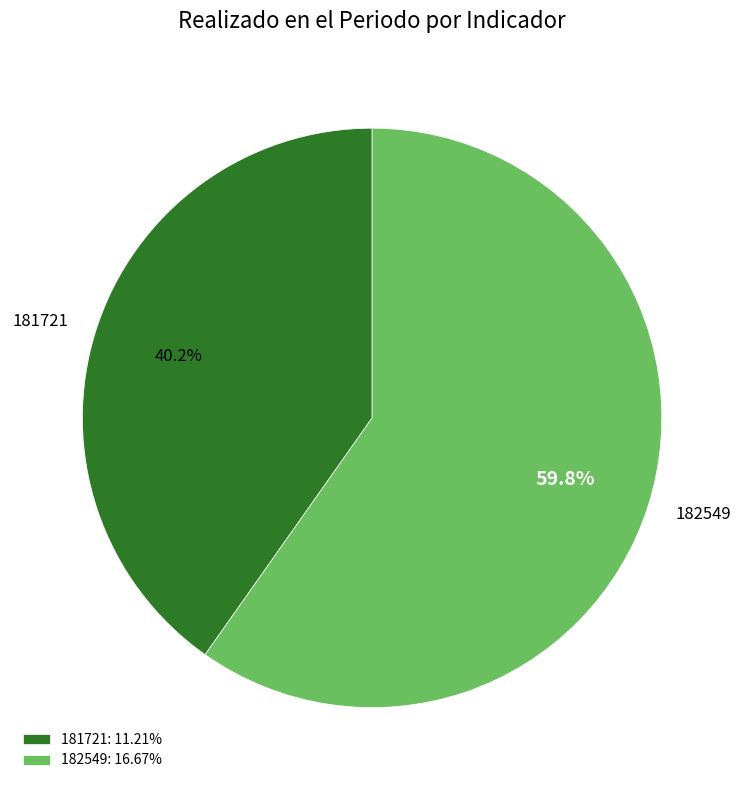

Does 181721 account for over 50% of the chart?

No